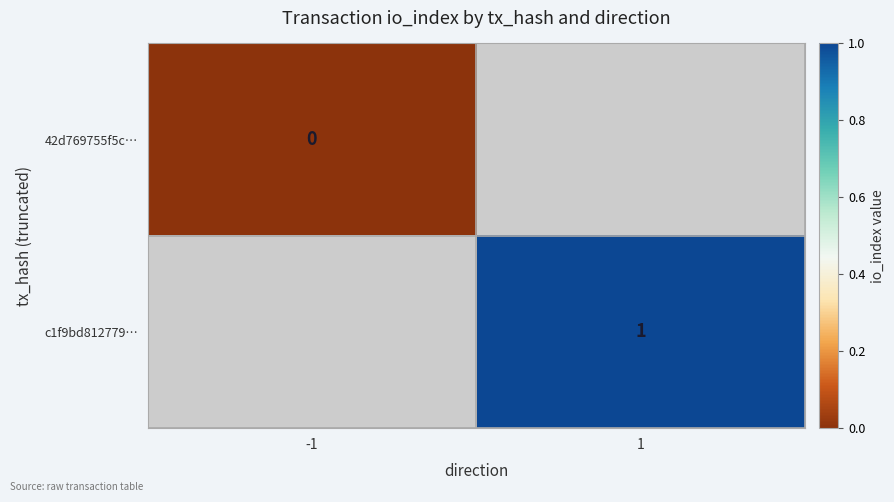

The c1f9bd812779… series shows 2 at 1. True or false?

False